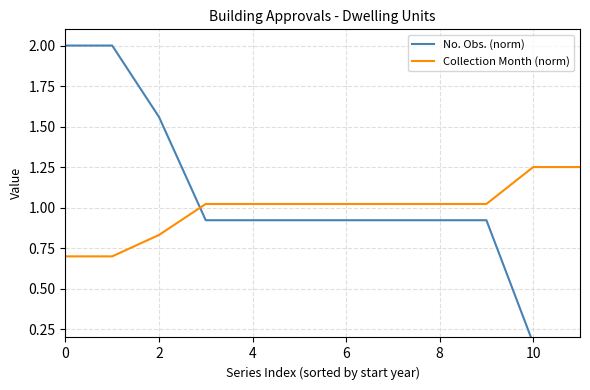

What is the smallest value displayed?

0.2